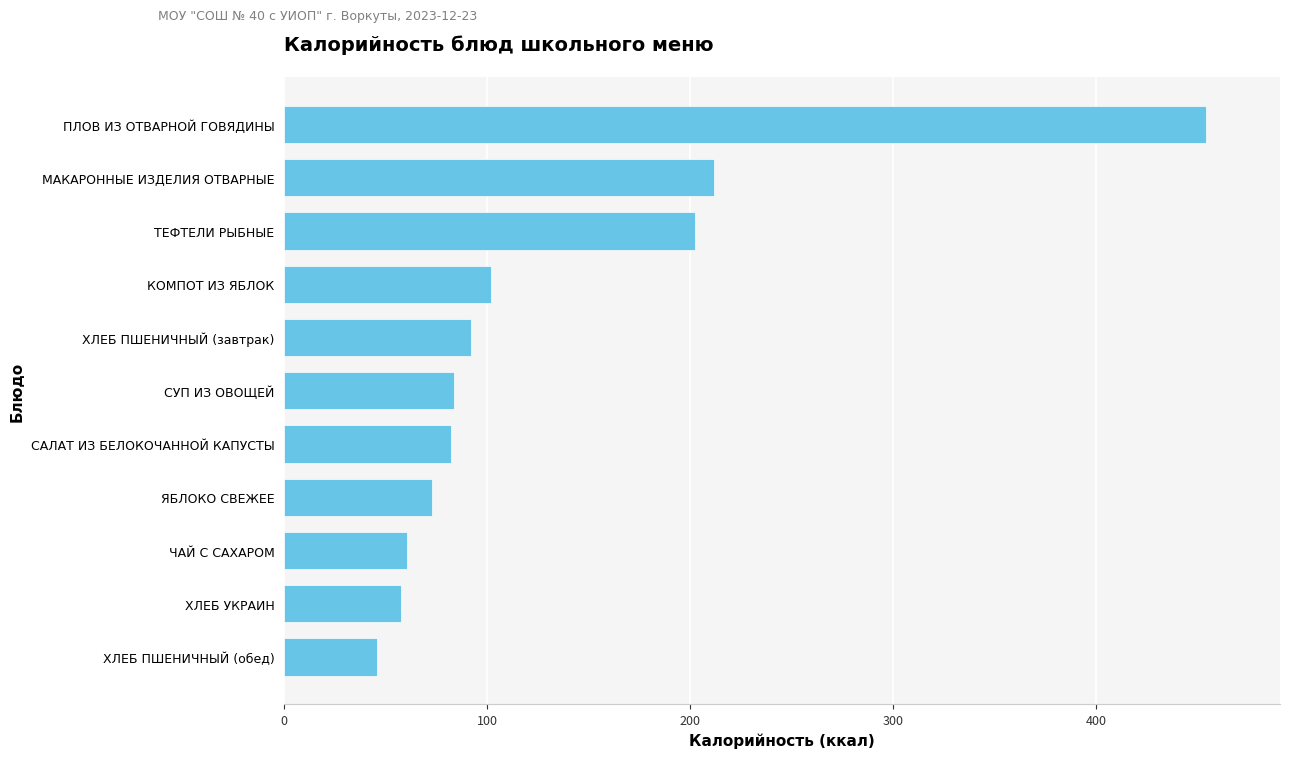

Approximately how many times larger is the value at СУП ИЗ ОВОЩЕЙ compared to ЧАЙ С САХАРОМ?

1.4